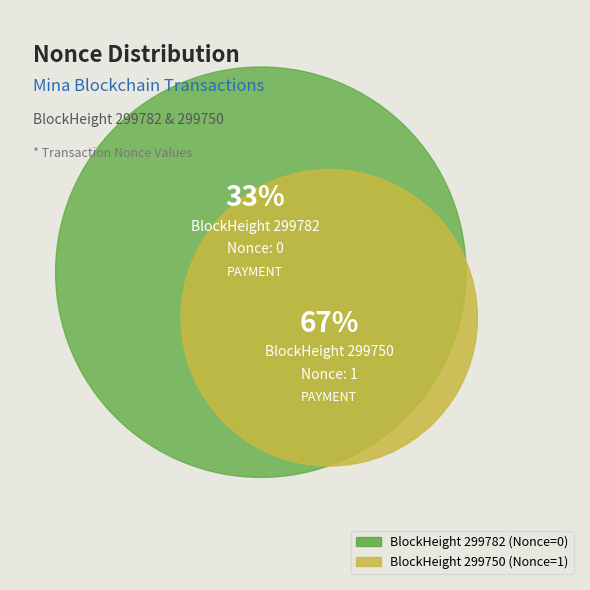

To the nearest percent, what is the average slice percentage?

50%